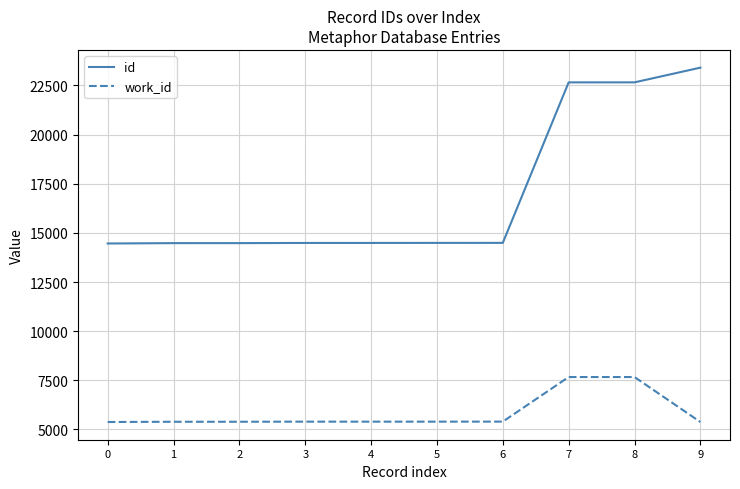

Which series has the largest range (max minus min)?

id